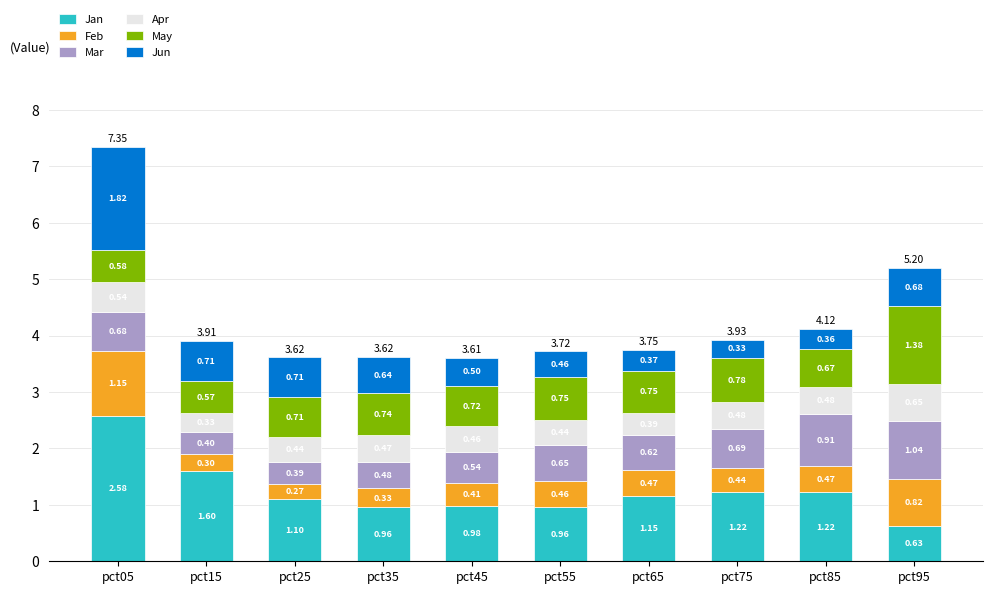

At which category is the sum across all series the highest?

pct05